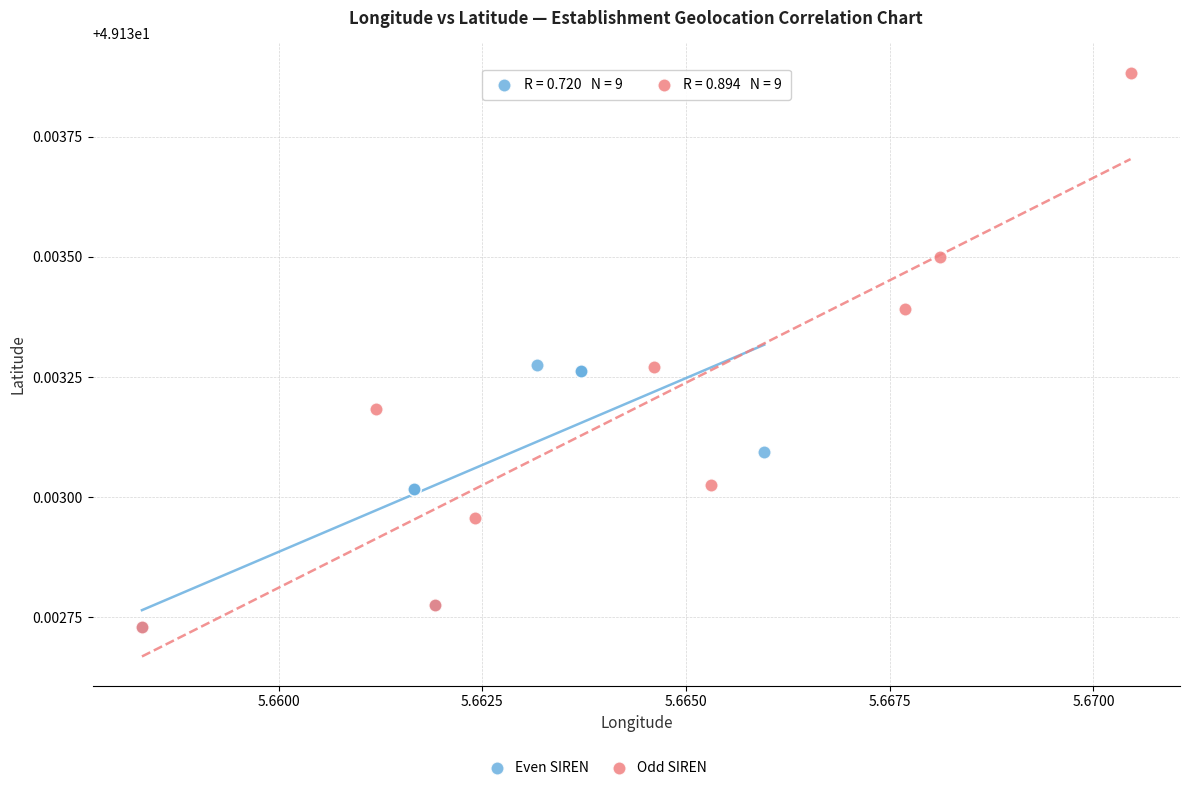

Which series has the widest spread of Y values?

Odd SIREN